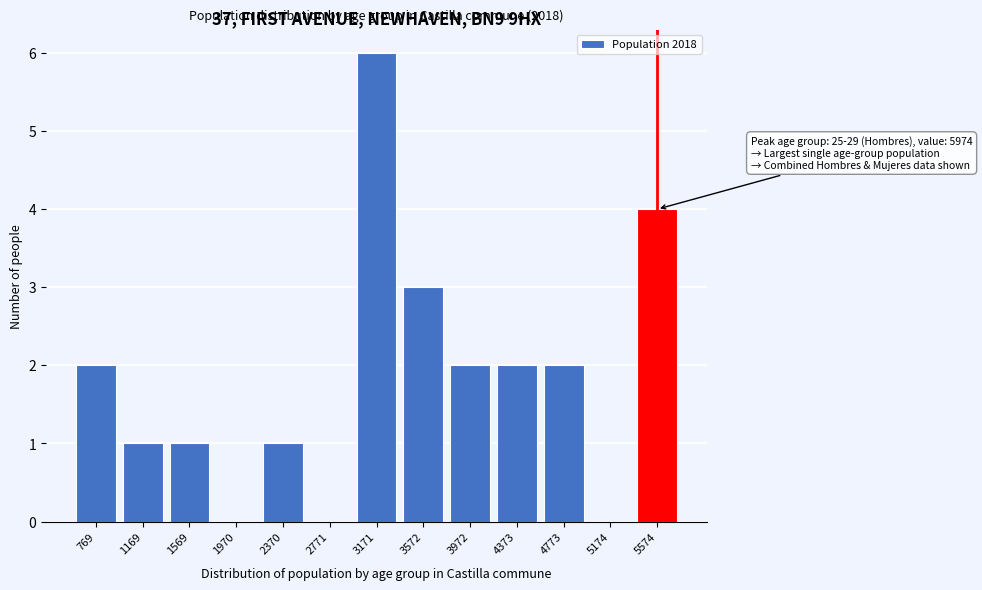

Reading left to right, list all the values displayed in this chart.

769=2	1169=1	1569=1	1970=0	2370=1	2771=0	3171=6	3572=3	3972=2	4373=2	4773=2	5174=0	5574=4